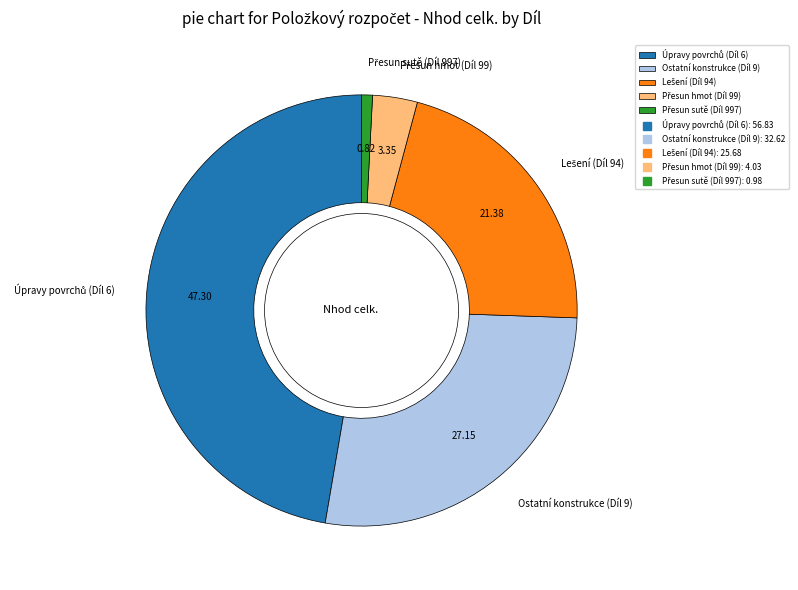

Does any single category account for the majority?

No